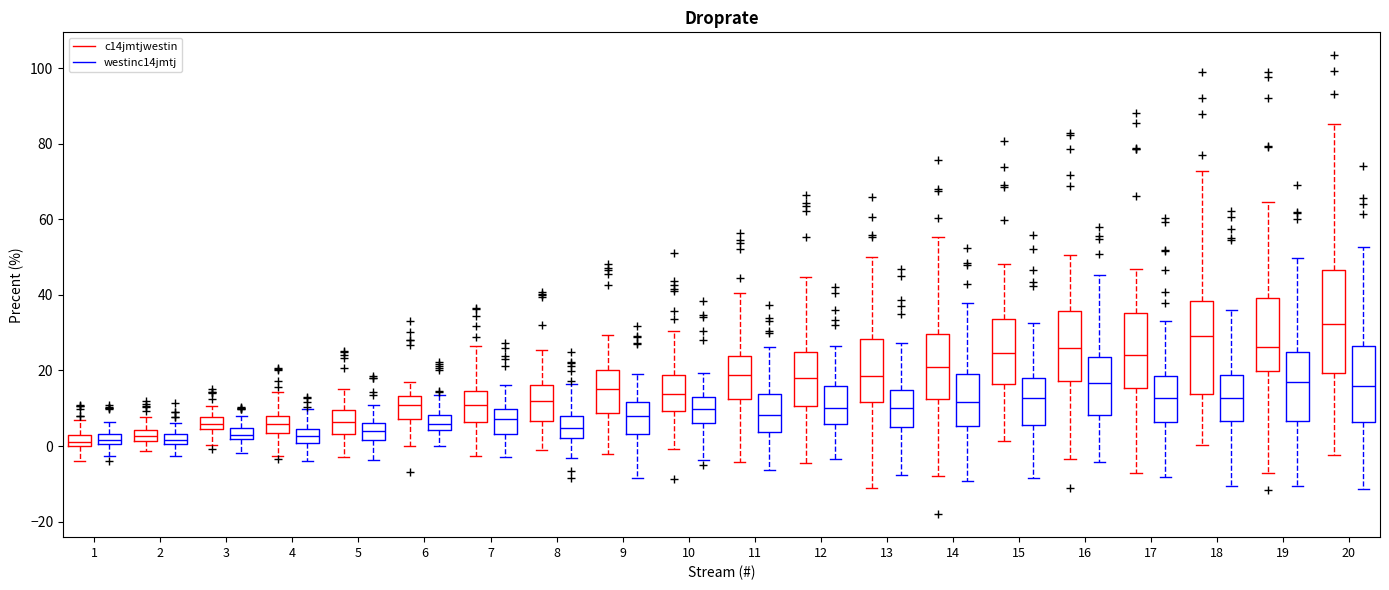

Where does the median line of the box for 9 (c14jmtjwestin) sit on the y-axis? The values are not printed on the chart, so give them approximately, as read against the axis.

16